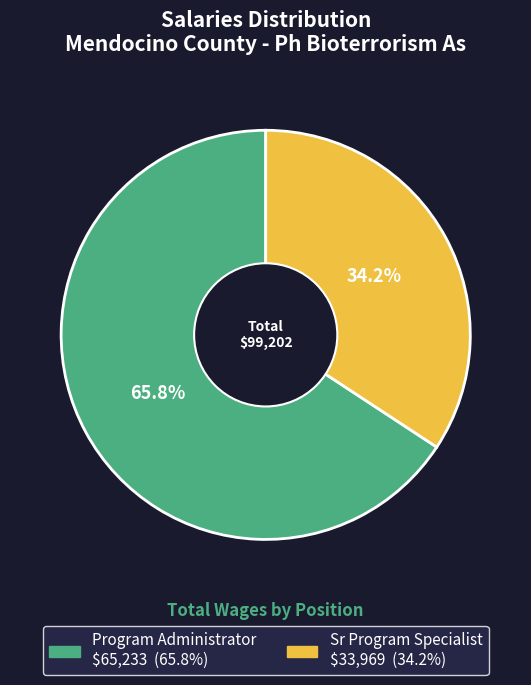

To the nearest percent, what percentage of the pie is Sr Program Specialist?

34%